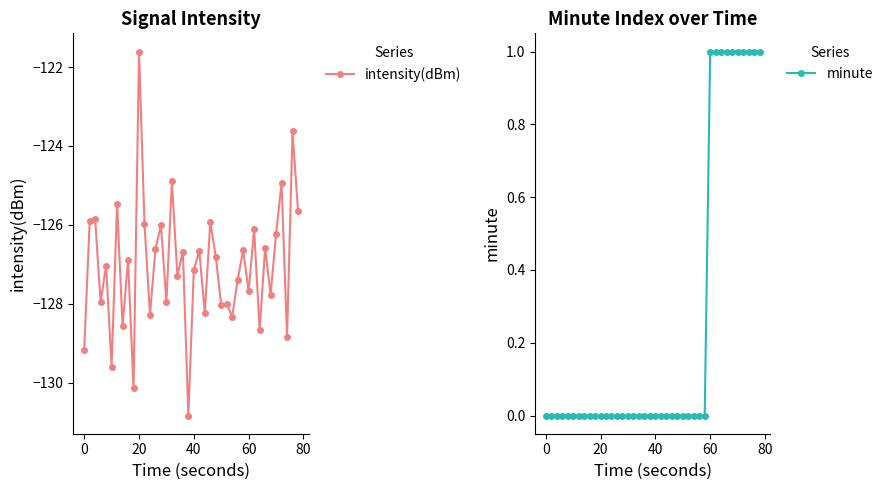

Reading left to right, what are all the values shown in this chart?

intensity(dBm): -129.2	-125.9	-125.9	-128.0	-127.0	-129.6	-125.5	-128.6	-126.9	-130.1	-121.6	-126.0	-128.3	-126.6	-126.0	-127.9	-124.9	-127.3	-126.7	-130.8	-127.1	-126.7	-128.2	-125.9	-126.8	-128.0	-128.0	-128.3	-127.4	-126.6	-127.7	-126.1	-128.7	-126.6	-127.8	-126.2	-124.9	-128.8	-123.6	-125.6
minute: 0.0	0.0	0.0	0.0	0.0	0.0	0.0	0.0	0.0	0.0	0.0	0.0	0.0	0.0	0.0	0.0	0.0	0.0	0.0	0.0	0.0	0.0	0.0	0.0	0.0	0.0	0.0	0.0	0.0	0.0	1.0	1.0	1.0	1.0	1.0	1.0	1.0	1.0	1.0	1.0